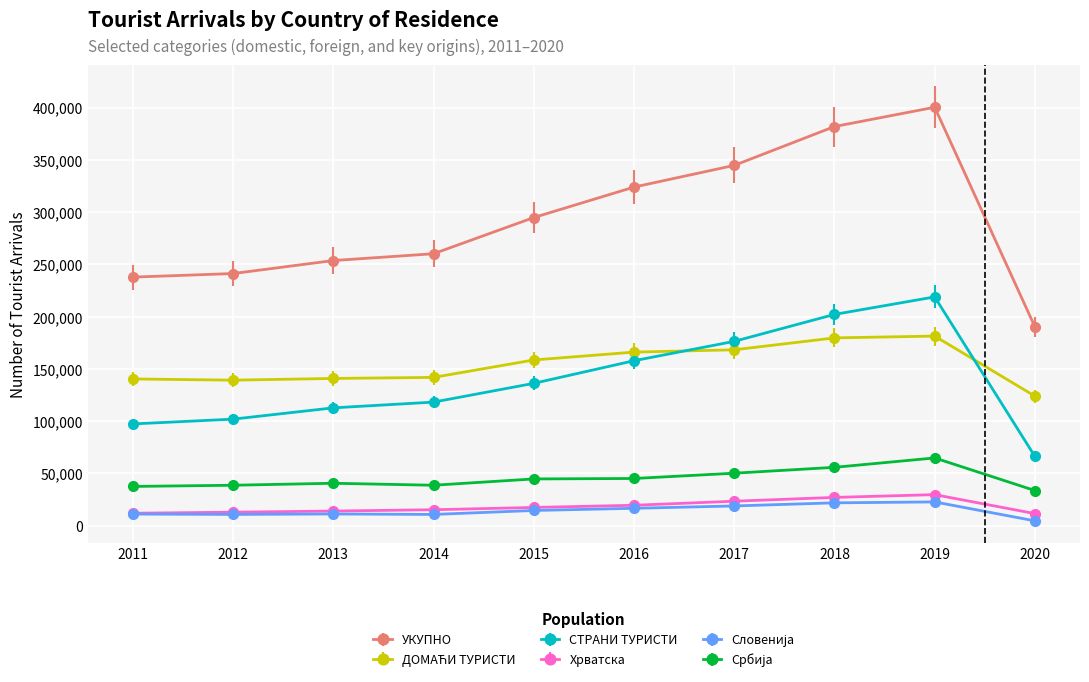

True or false: Хрватска and УКУПНО cross at least once.

False